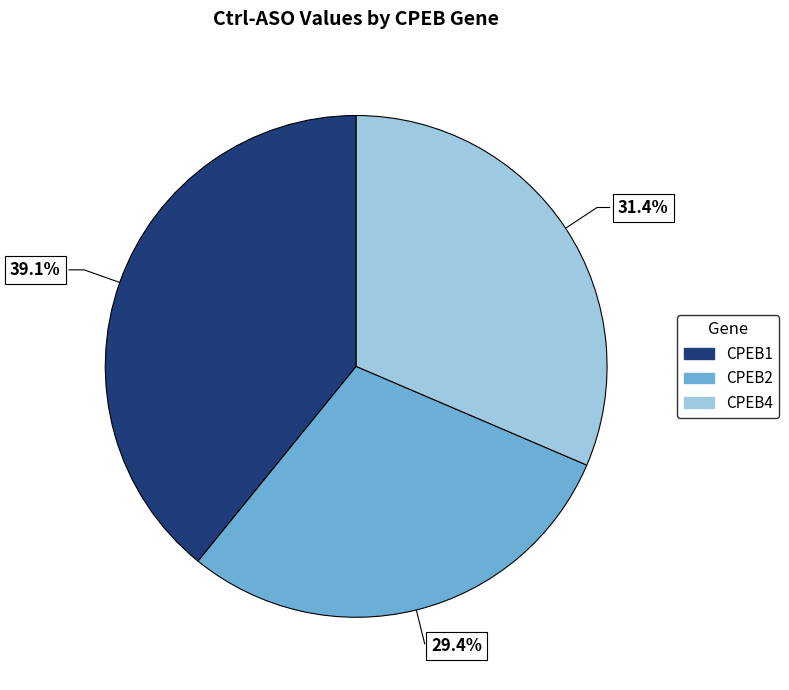

Does CPEB4 account for over 50% of the chart?

No